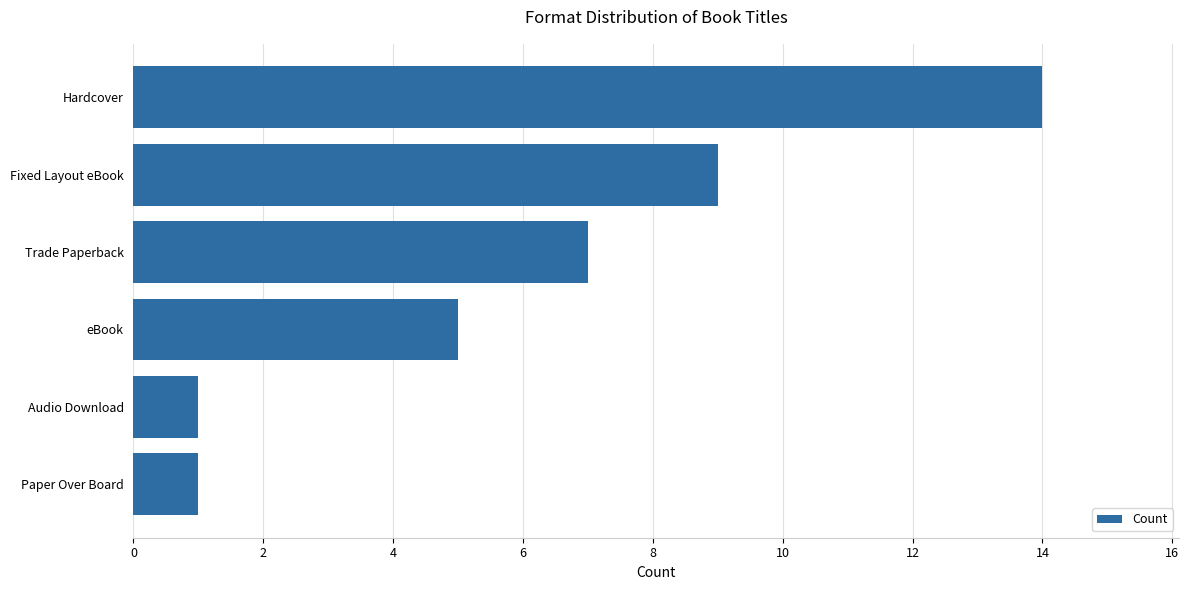

What is the sum of all values?

37